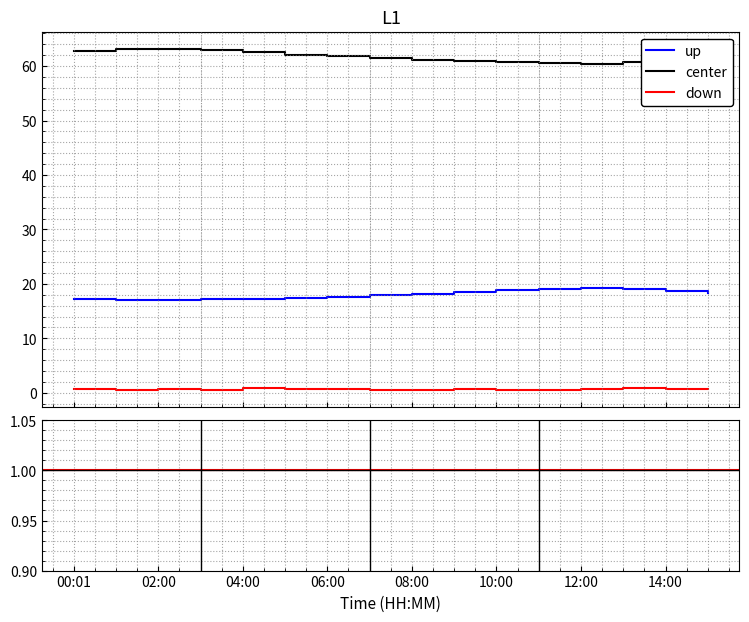

List the series in order of their overall mean, highest first.

center, up, down